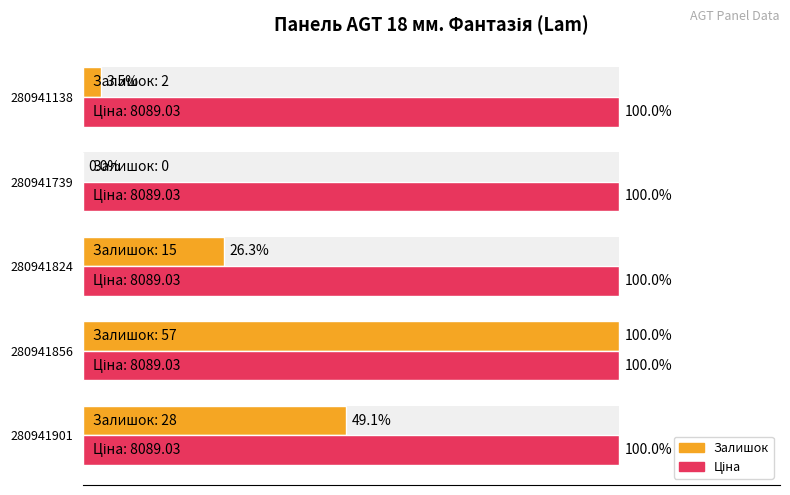

How many groups of bars are there?

5